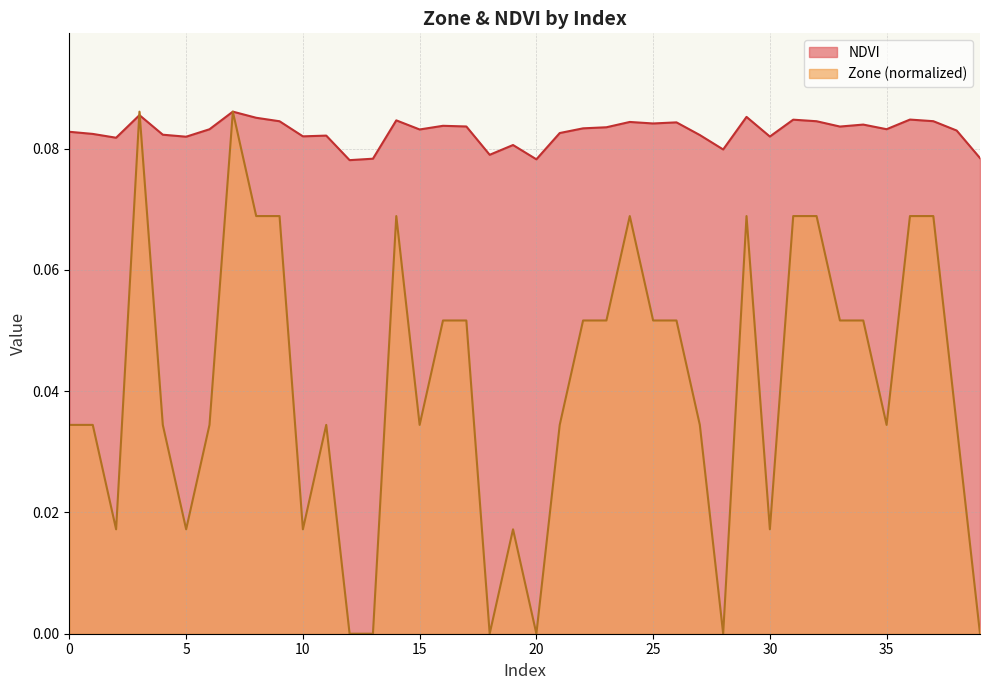

List the series in order of their peak value, lowest first.

NDVI, Zone